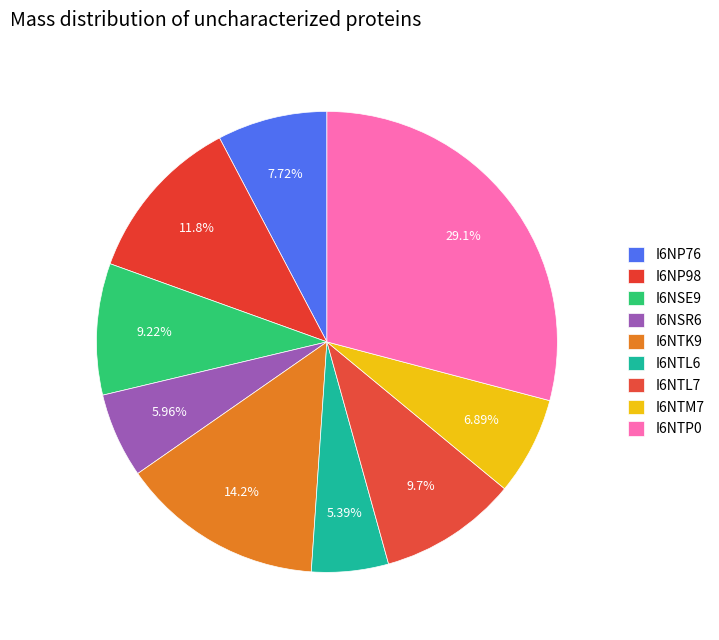

How many slices are in this pie chart?

9